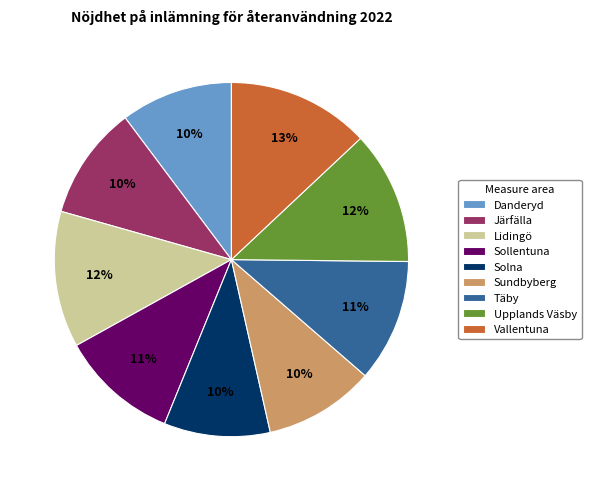

Between Vallentuna and Järfälla, which is larger?

Vallentuna